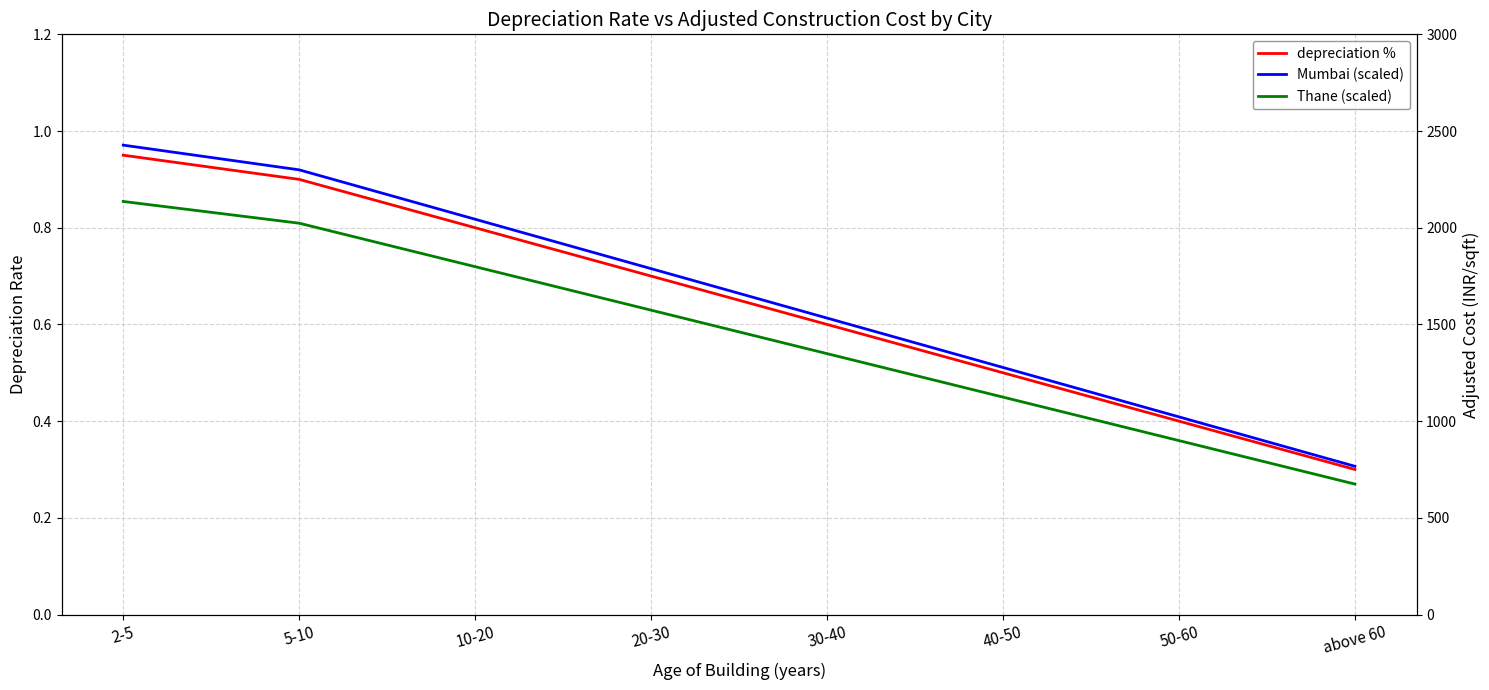

What is the label of the 1st point from the right?

above 60